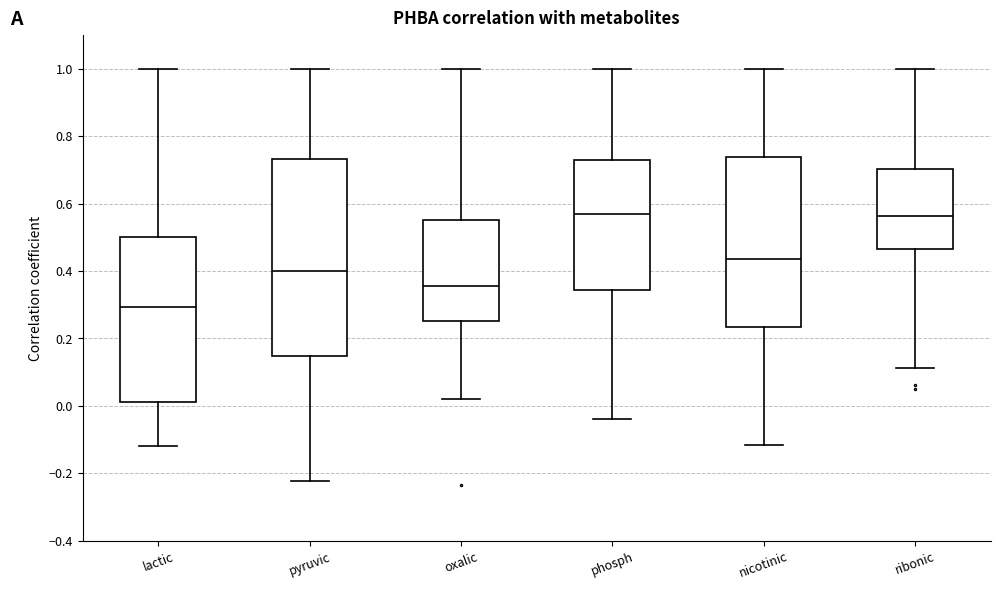

Reading left to right, transcribe this box plot: for each box, give where its median line is, the range the box spans, and where its two whiskers end, as read against the y-axis. The values are not printed on the chart, so give them approximately, as read against the axis.

lactic: median 0.30, box 0.02 to 0.50, whiskers -0.12 to 1.00
pyruvic: median 0.40, box 0.14 to 0.74, whiskers -0.22 to 1.00
oxalic: median 0.36, box 0.26 to 0.56, whiskers 0.02 to 1.00
phosph: median 0.56, box 0.34 to 0.74, whiskers -0.04 to 1.00
nicotinic: median 0.44, box 0.24 to 0.74, whiskers -0.12 to 1.00
ribonic: median 0.56, box 0.46 to 0.70, whiskers 0.12 to 1.00